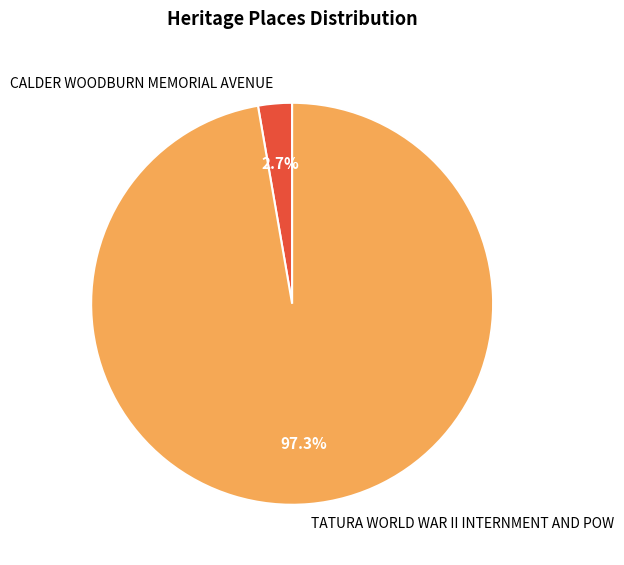

Which slice is the smallest?

CALDER WOODBURN MEMORIAL AVENUE